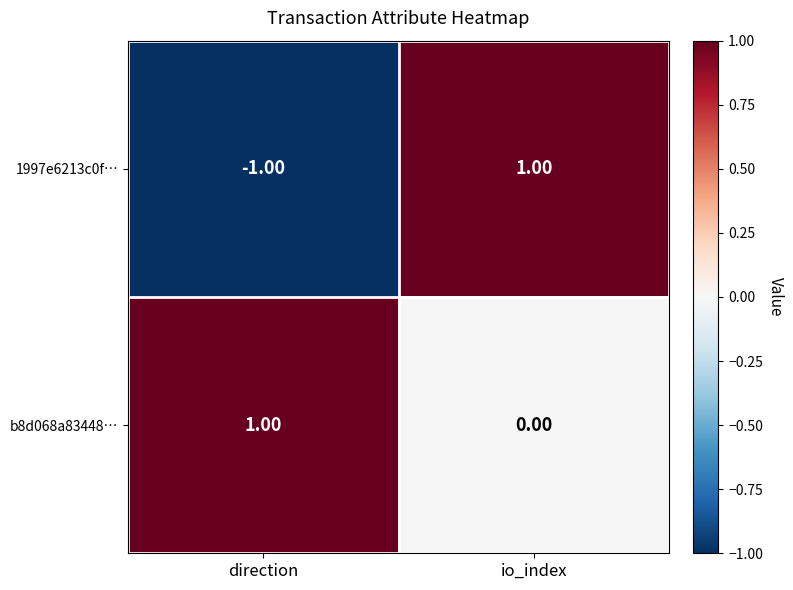

How many series are shown in this chart?

2